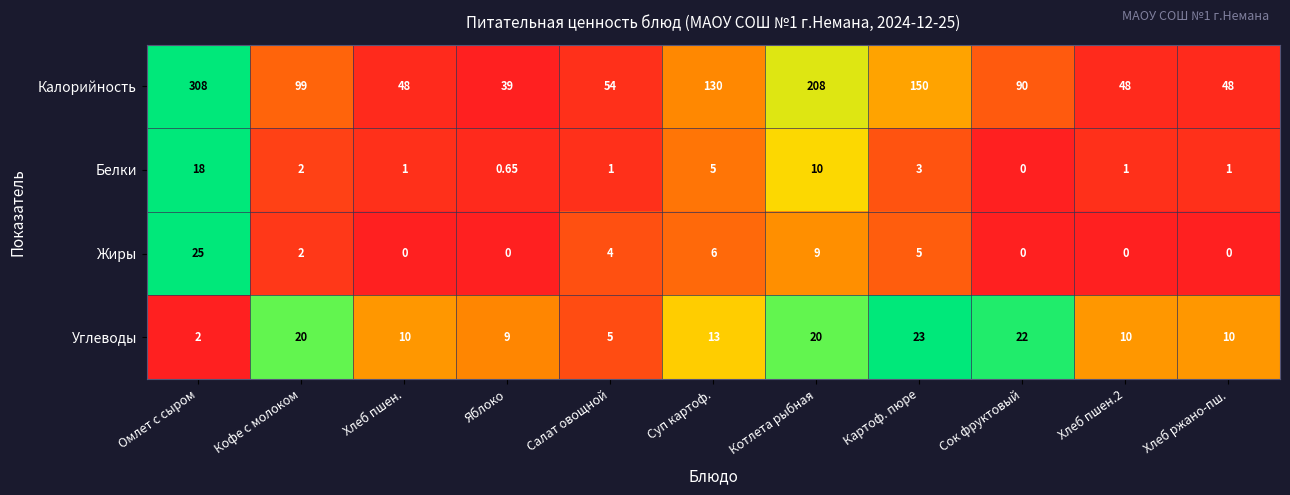

Count the number of data series in this chart.

4